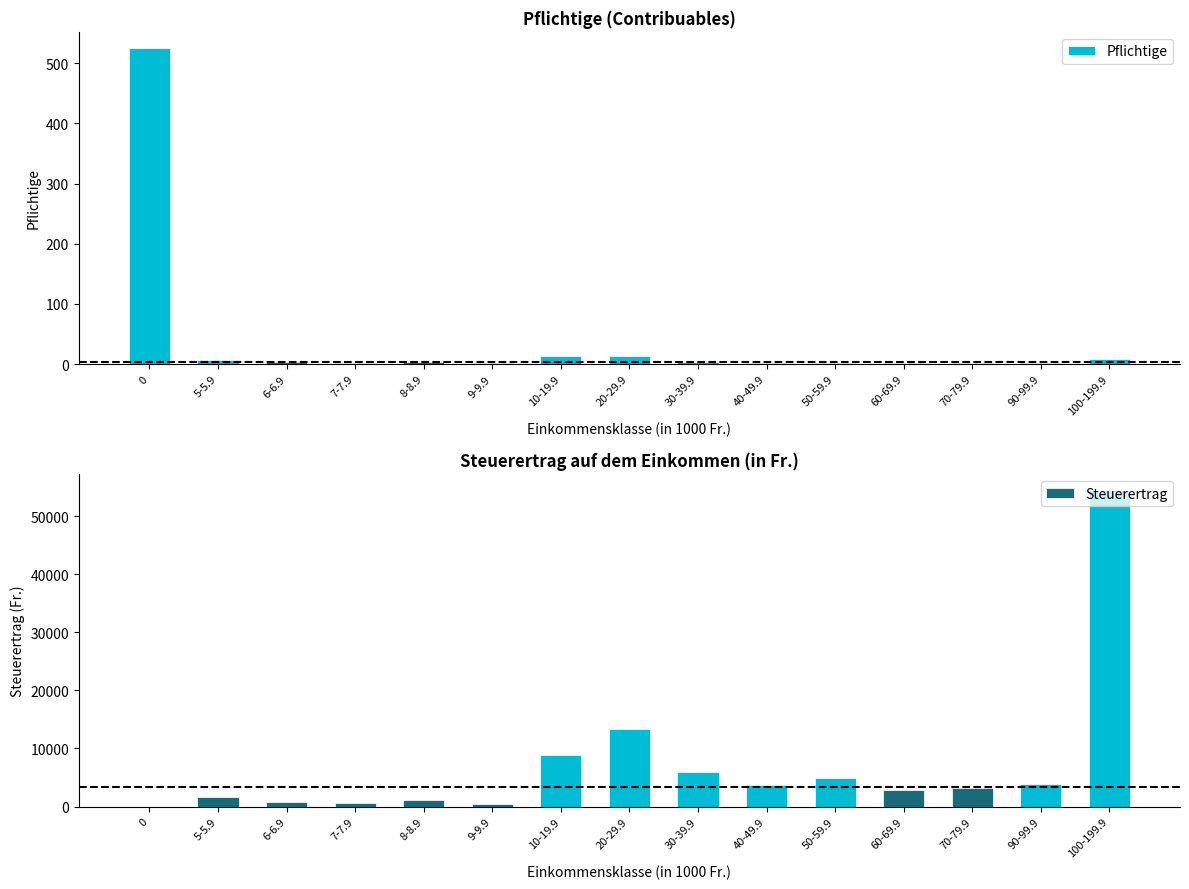

List the labels in order of Pflichtige value, smallest first.

9-9.9, 60-69.9, 70-79.9, 90-99.9, 7-7.9, 40-49.9, 50-59.9, 6-6.9, 8-8.9, 30-39.9, 5-5.9, 100-199.9, 20-29.9, 10-19.9, 0